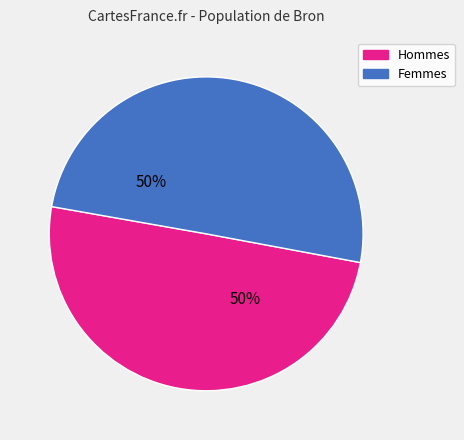

To the nearest percent, what is the average slice percentage?

50%